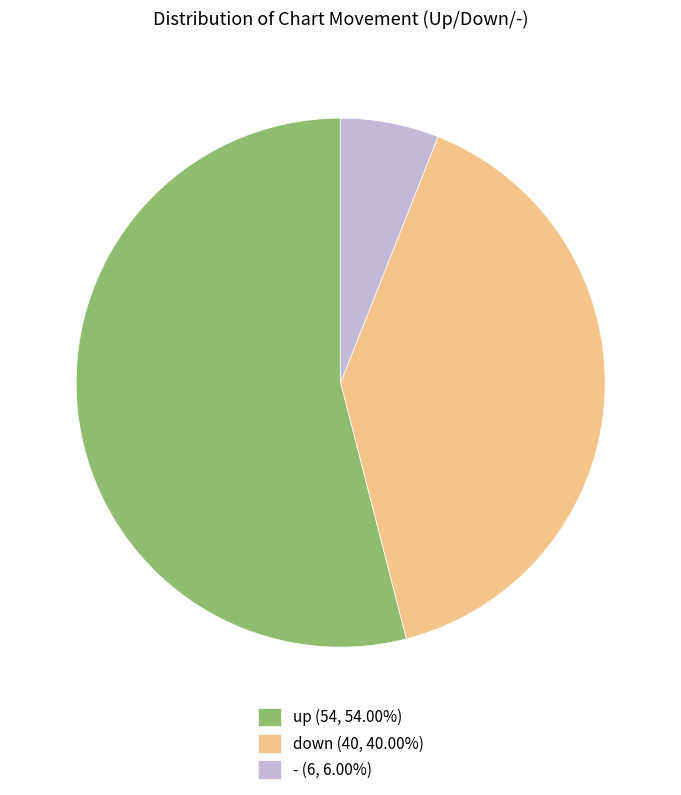

How many segments does this pie chart have?

3